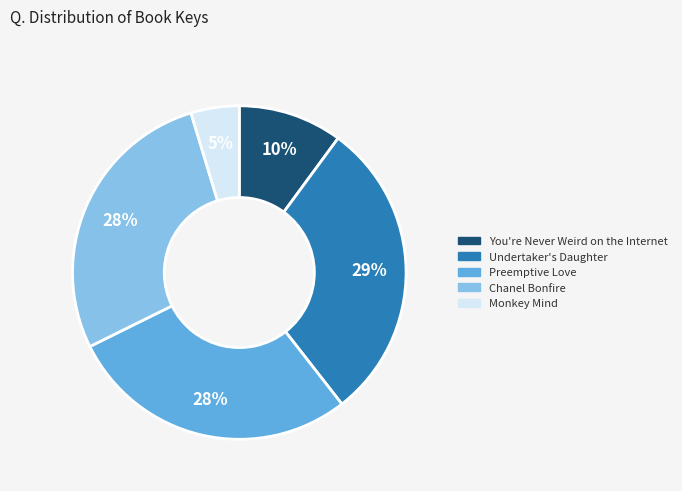

To the nearest percent, what is the average slice percentage?

20%